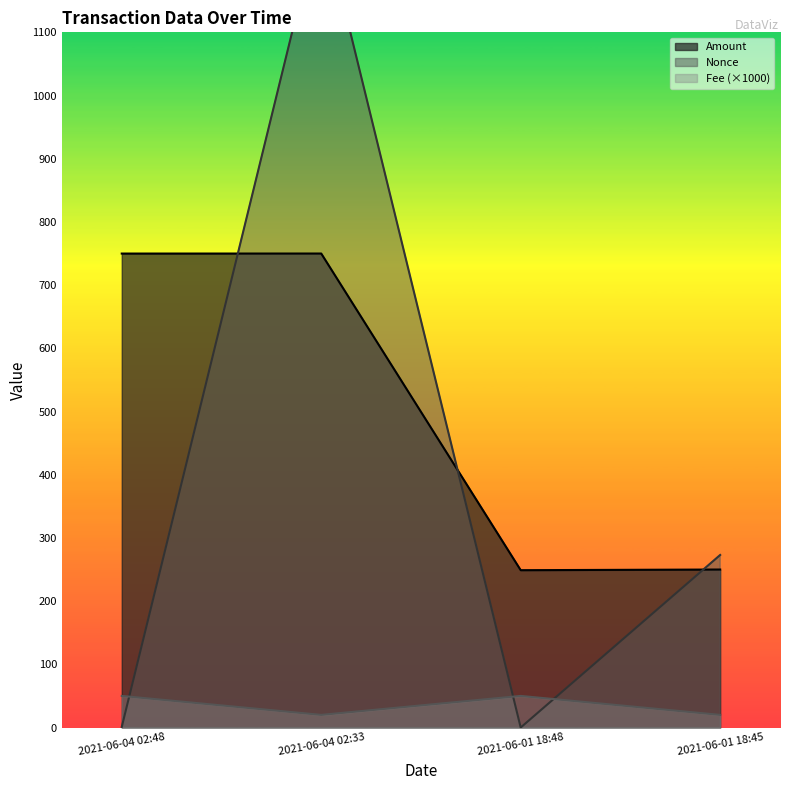

Which series changed the most between 2021-06-04 02:48 and 2021-06-01 18:45?

Amount